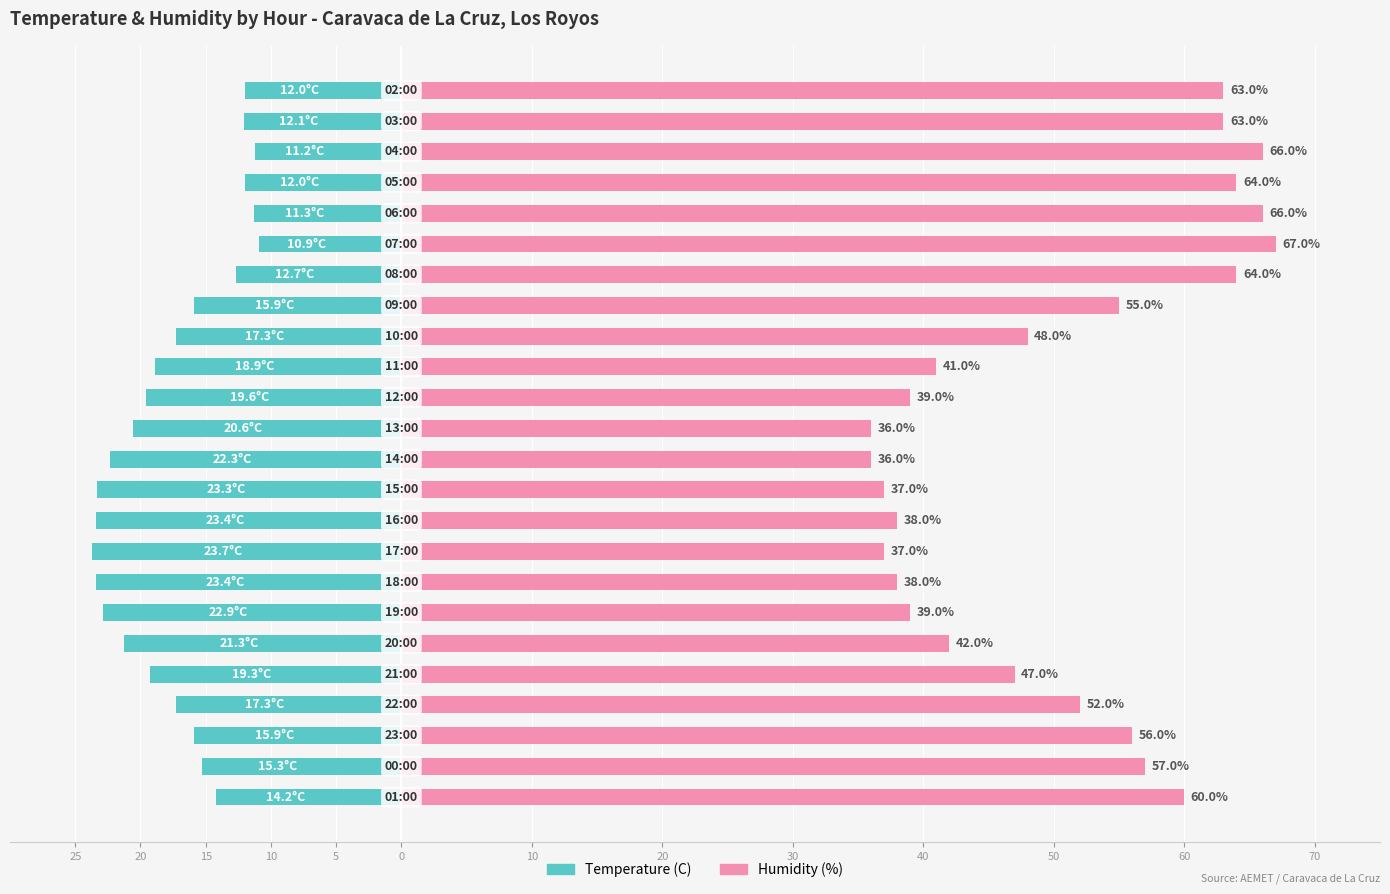

List the series in order of their peak value, highest first.

Humidity (%), Temperature (C)